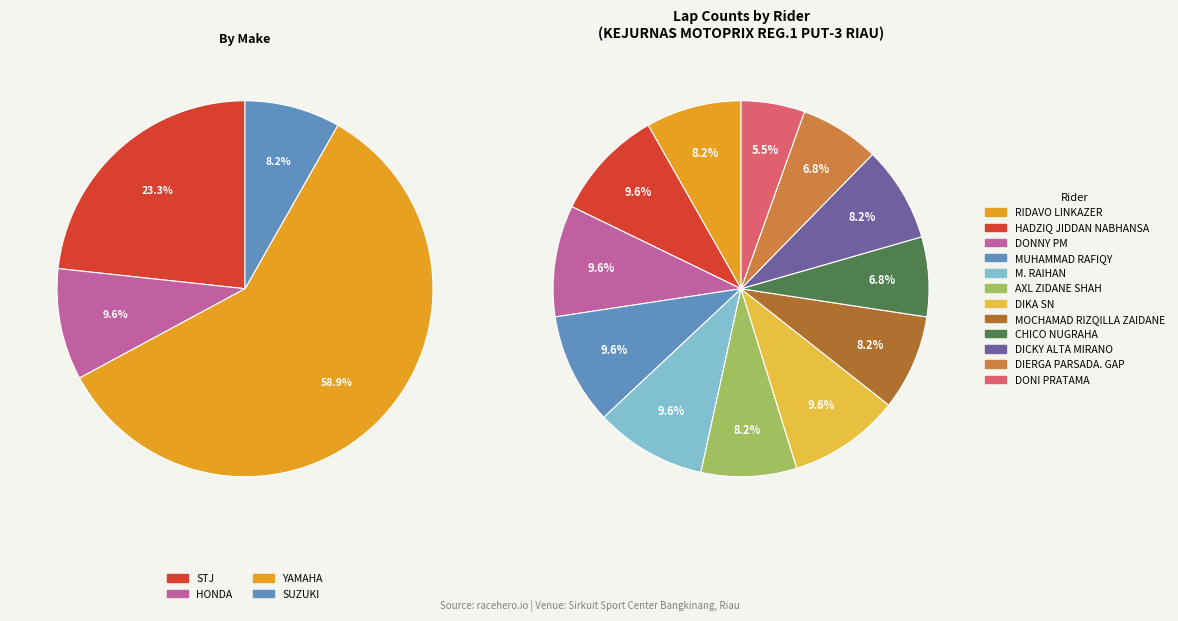

Which category has the smallest portion of the pie?

DONI PRATAMA